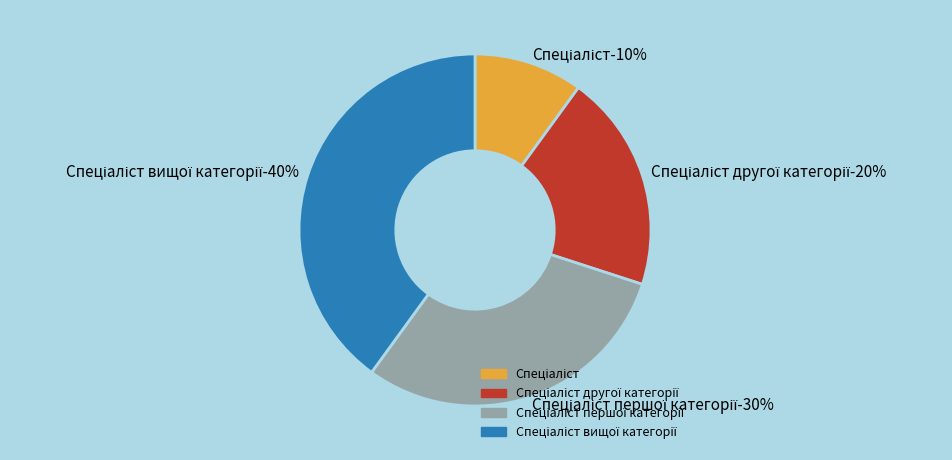

To the nearest percent, what is the difference between the largest and smallest slice percentages?

30%